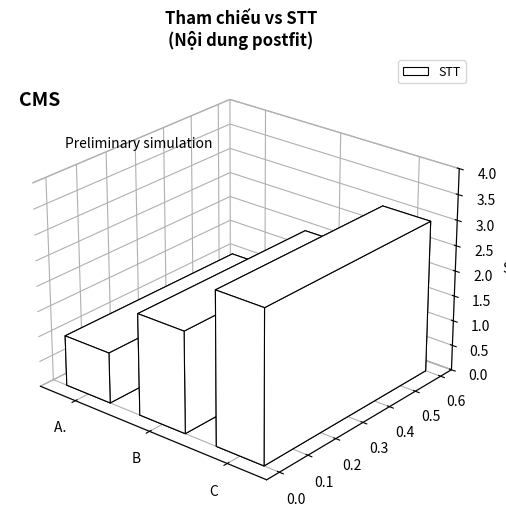

The value at B is 1. True or false?

False